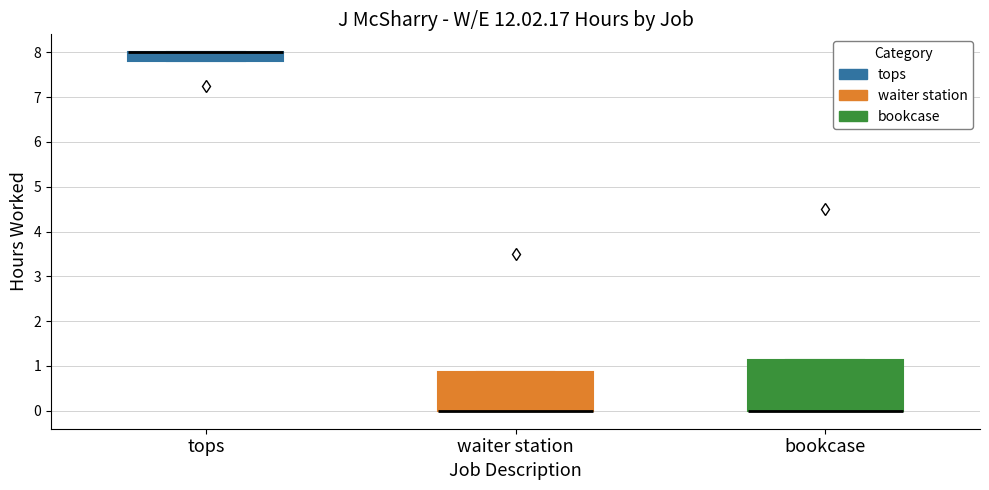

Where is the lower edge of the box for waiter station on the y-axis? The values are not printed on the chart, so give them approximately, as read against the axis.

0.0